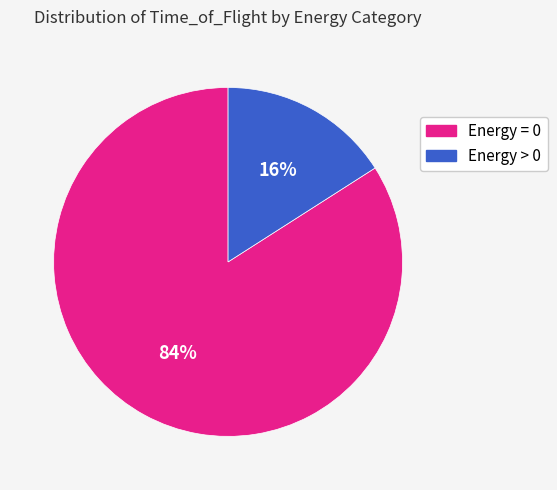

Does any single category account for the majority?

Yes